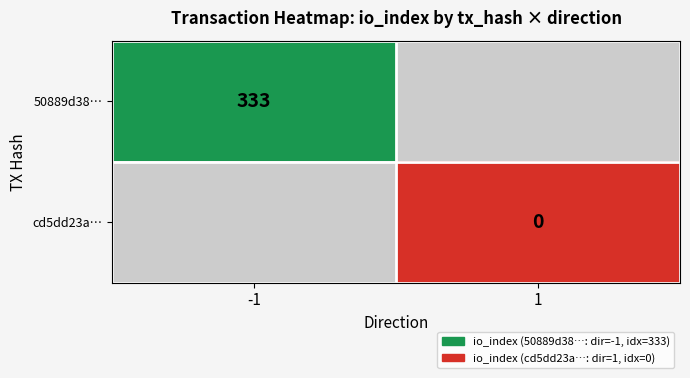

The 50889d38… series shows 333 at -1. True or false?

True